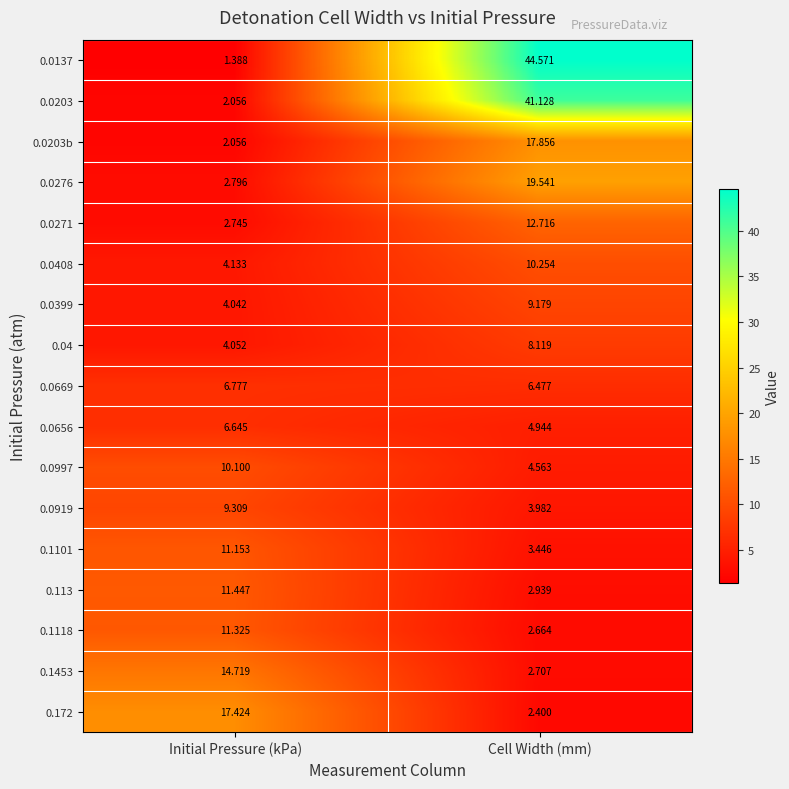

Which category has the highest value in the 0.0669 series?

Initial Pressure (kPa)